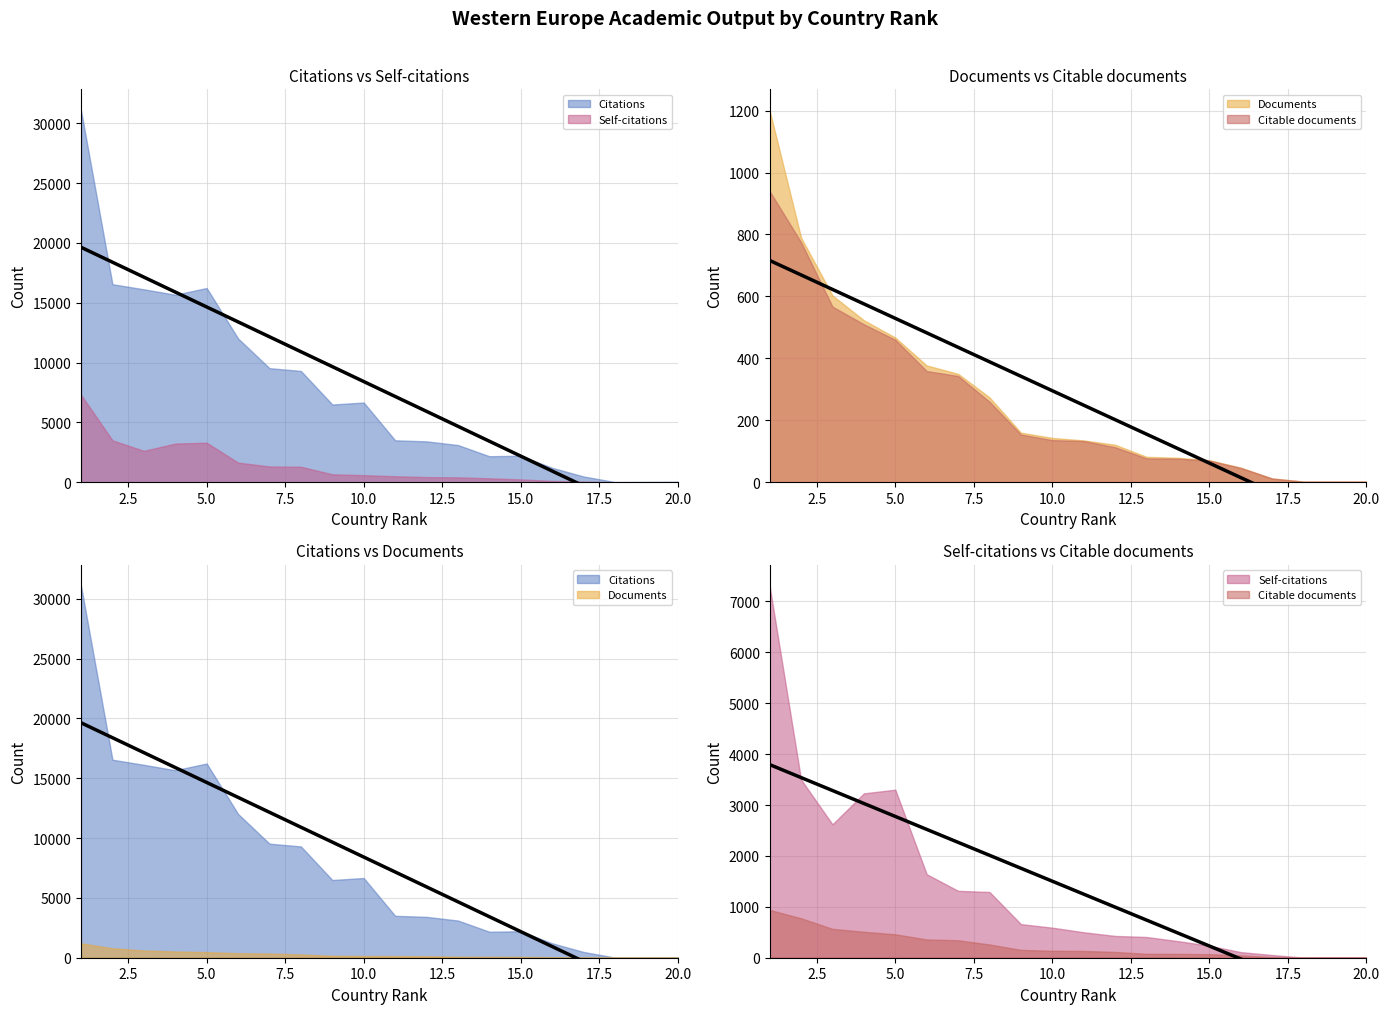

What is the maximum value for Citable documents?

940